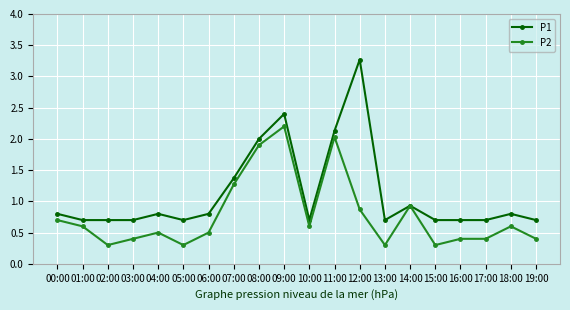

Where is the first local minimum for P2?

02:00